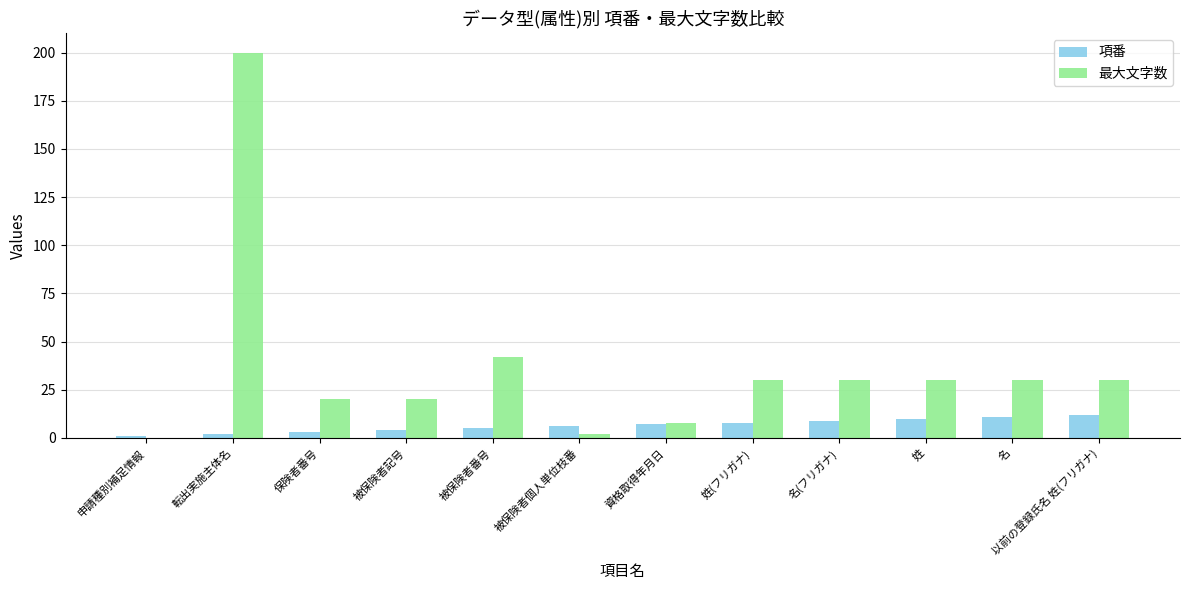

Reading right to left, extract all data points from this chart.

項番: 以前の登録氏名 姓(フリガナ)=12	名=11	姓=10	名(フリガナ)=9	姓(フリガナ)=8	資格取得年月日=7	被保険者個人単位枝番=6	被保険者番号=5	被保険者記号=4	保険者番号=3	転出実施主体名=2	申請種別補足情報=1
最大文字数: 以前の登録氏名 姓(フリガナ)=30	名=30	姓=30	名(フリガナ)=30	姓(フリガナ)=30	資格取得年月日=8	被保険者個人単位枝番=2	被保険者番号=42	被保険者記号=20	保険者番号=20	転出実施主体名=200	申請種別補足情報=0